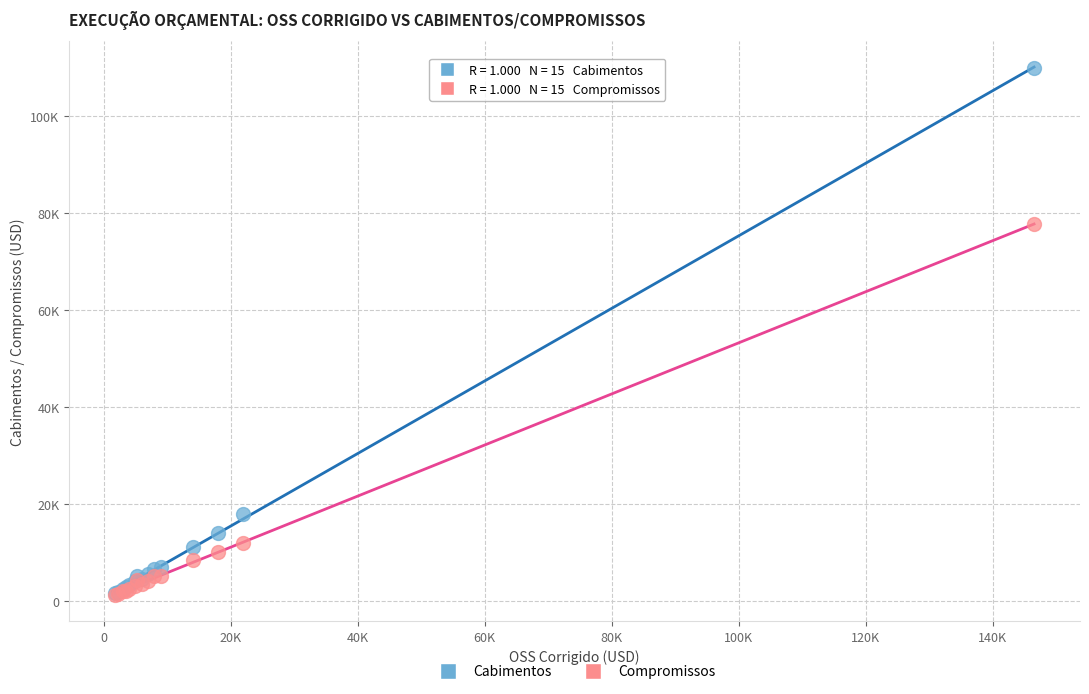

What are all the series names shown in the legend?

Cabimentos, Compromissos